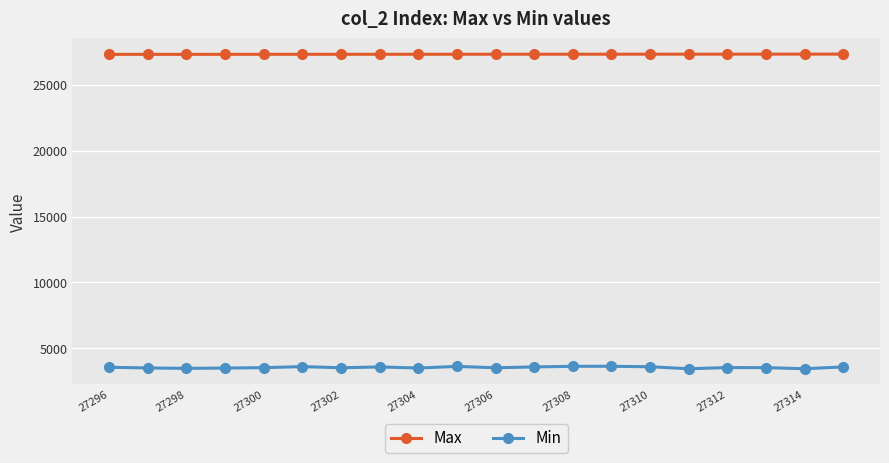

What is the value of the Max point at the 6th from the left?

27301